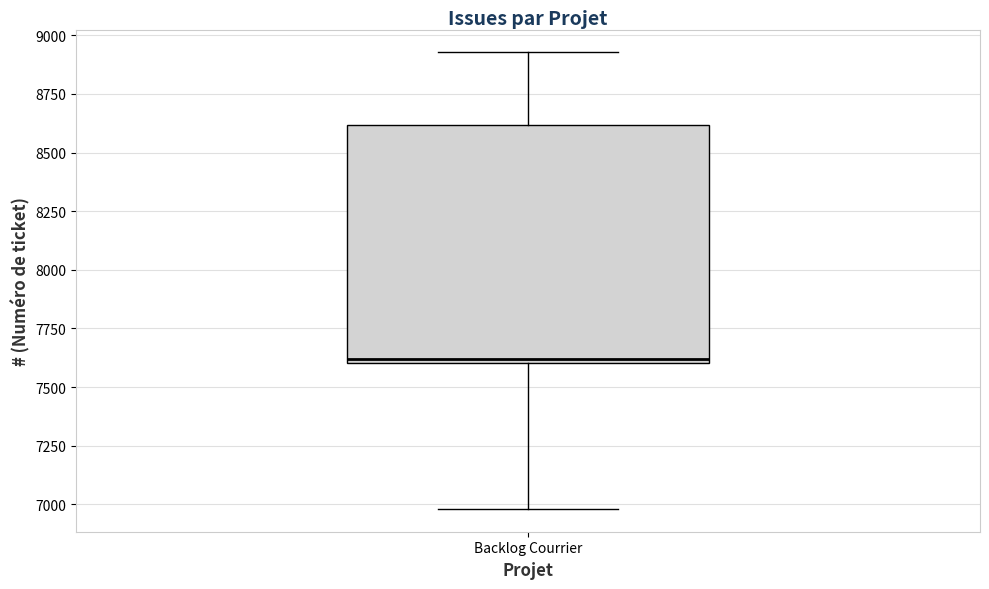

Where is the upper edge of the box for Backlog Courrier on the y-axis? The values are not printed on the chart, so give them approximately, as read against the axis.

8600